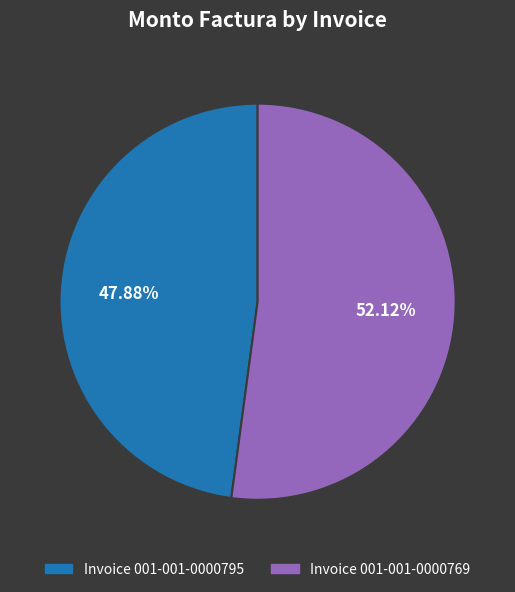

Do Invoice 001-001-0000769 and Invoice 001-001-0000795 together represent more than half of the pie?

Yes